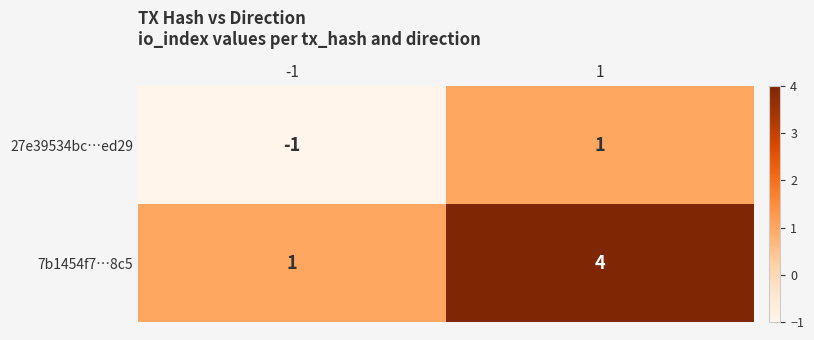

What is the spread (max minus min) of values at 1?

3